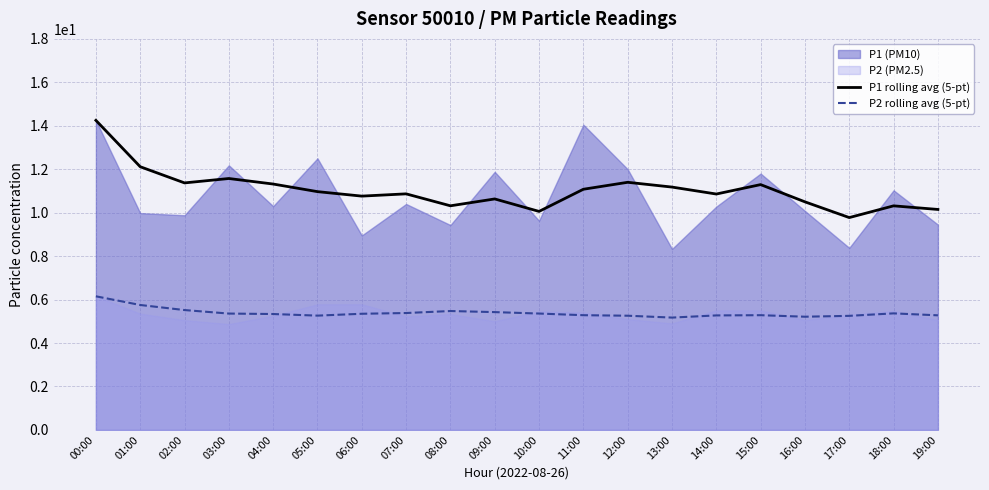

At which category is the sum across all series the highest?

00:00